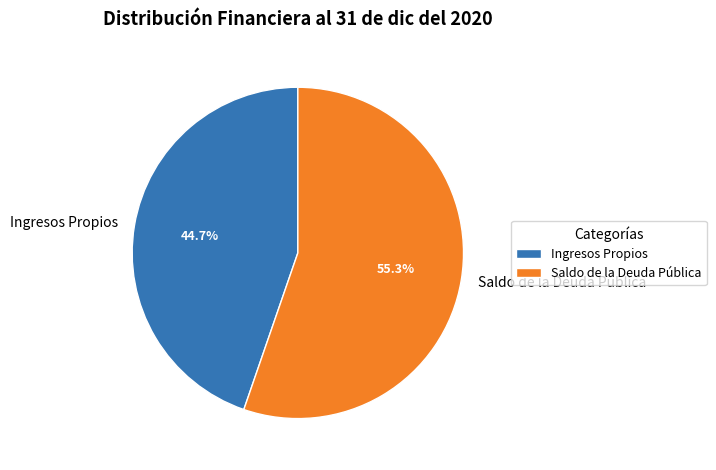

True or false: Saldo de la Deuda Pública accounts for 42% of the total.

False